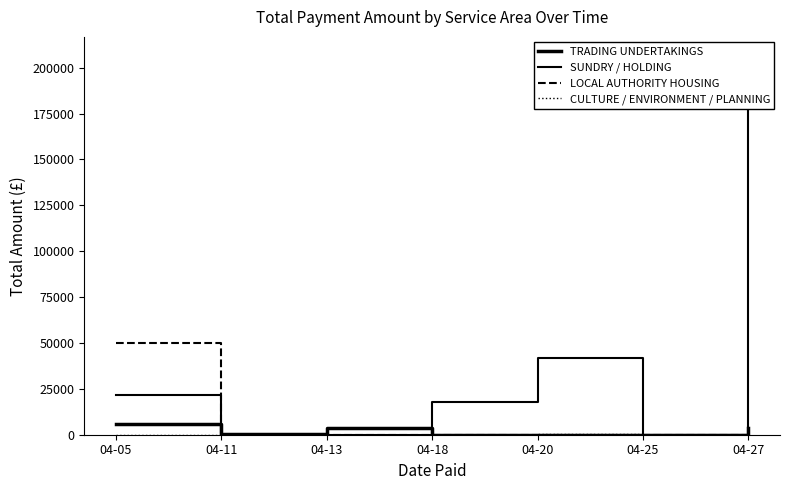

How many lines are shown in the chart?

4